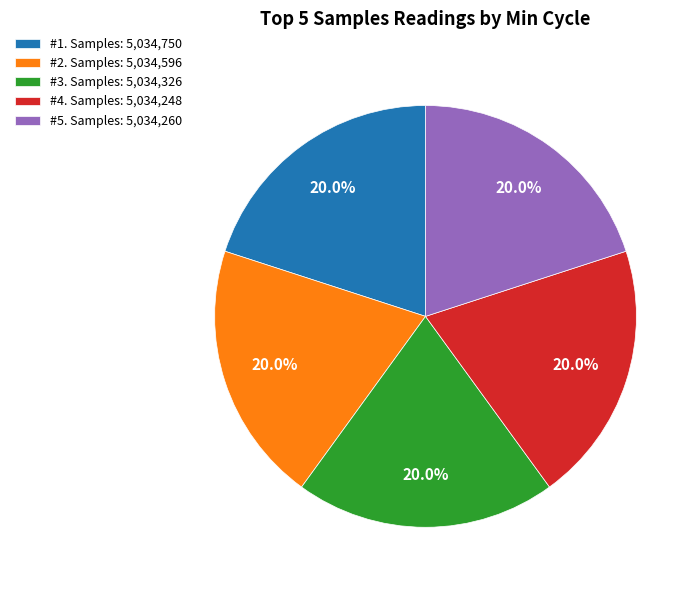

Is there a majority slice in this chart?

No